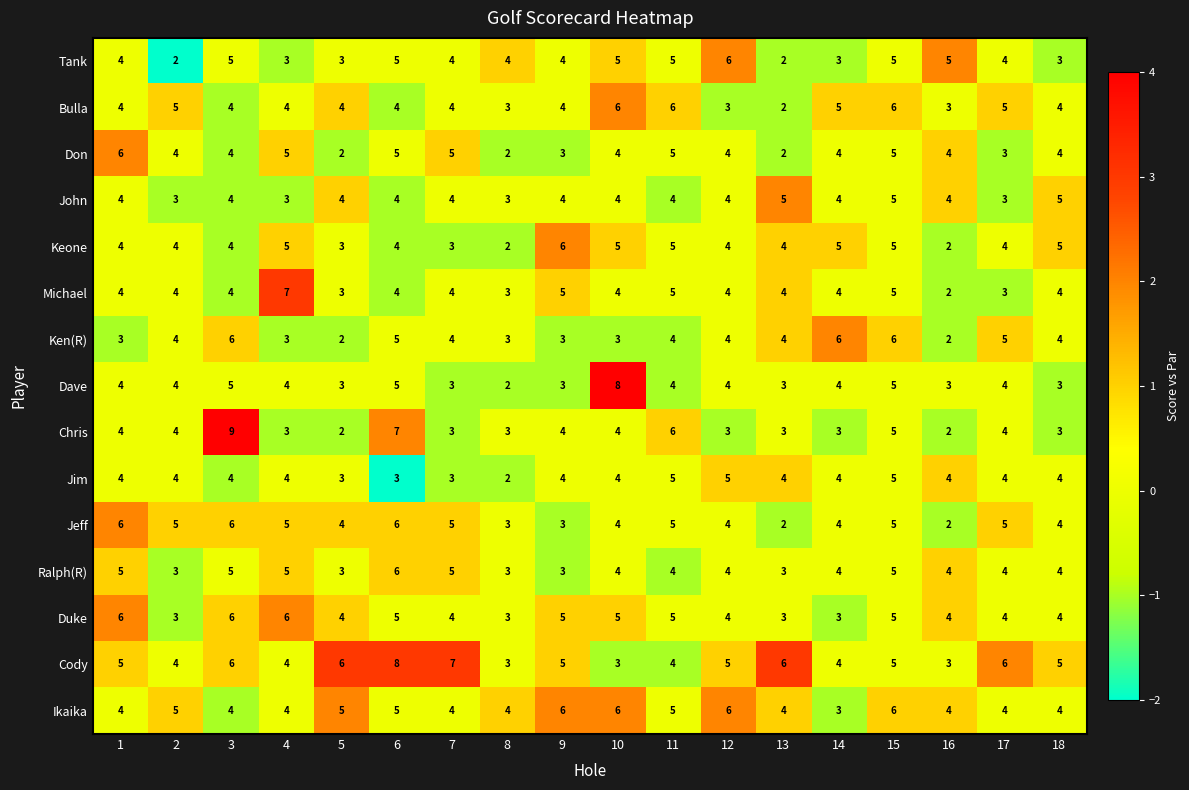

True or false: Cody has a value of 5 at 16.

False